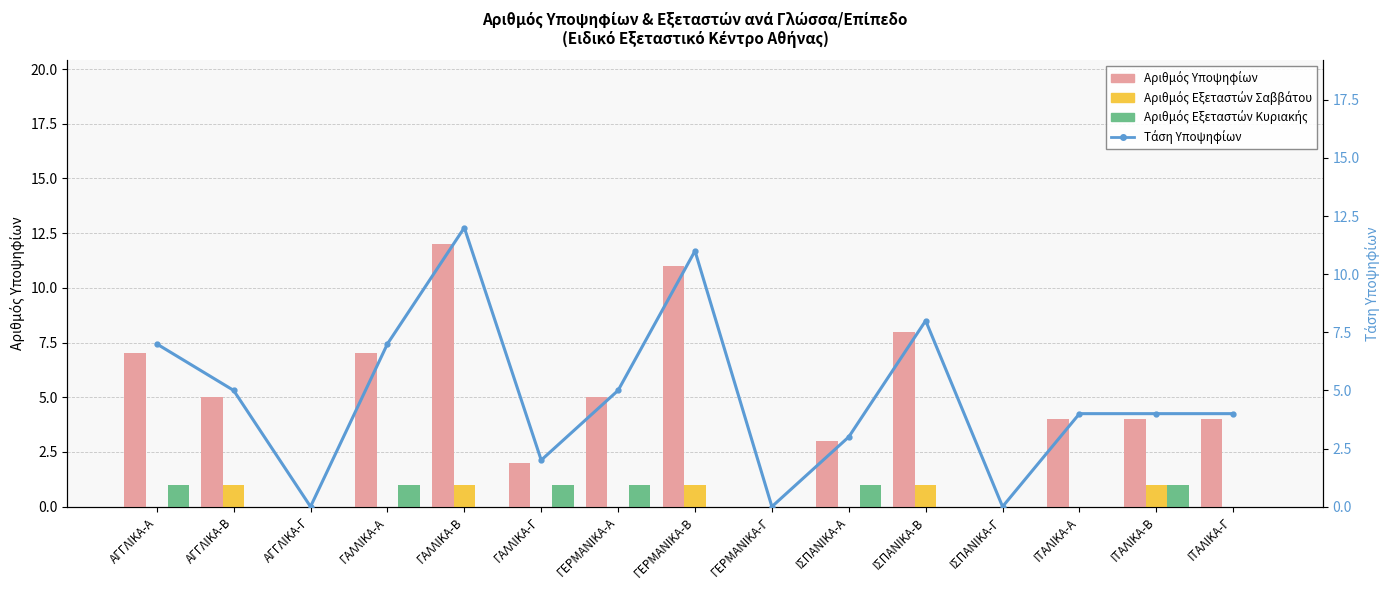

How many data points in Αριθμός Υποψηφίων are above 4?

7